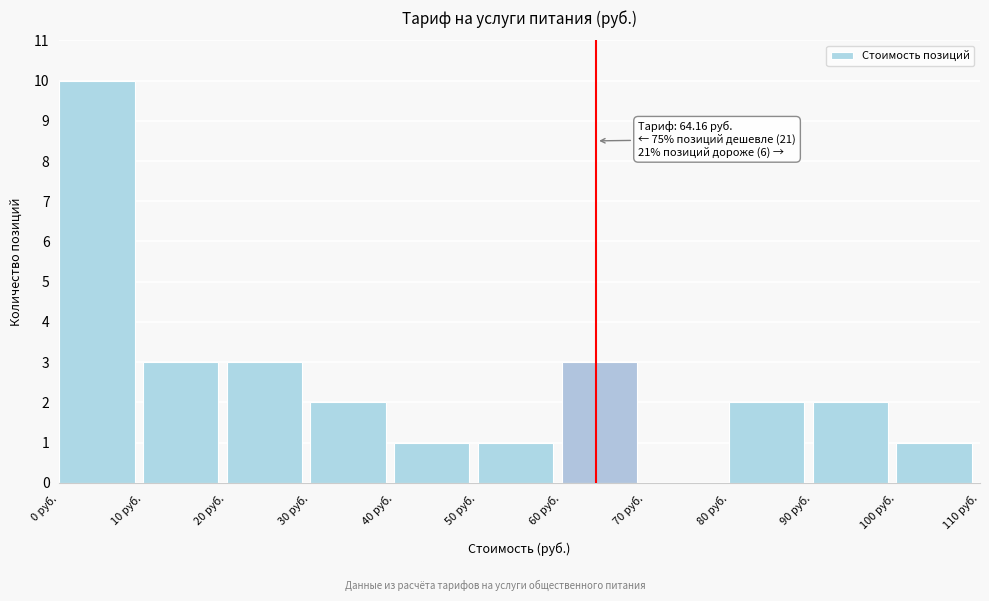

Which range on the x-axis has the tallest bar?

0 to 10